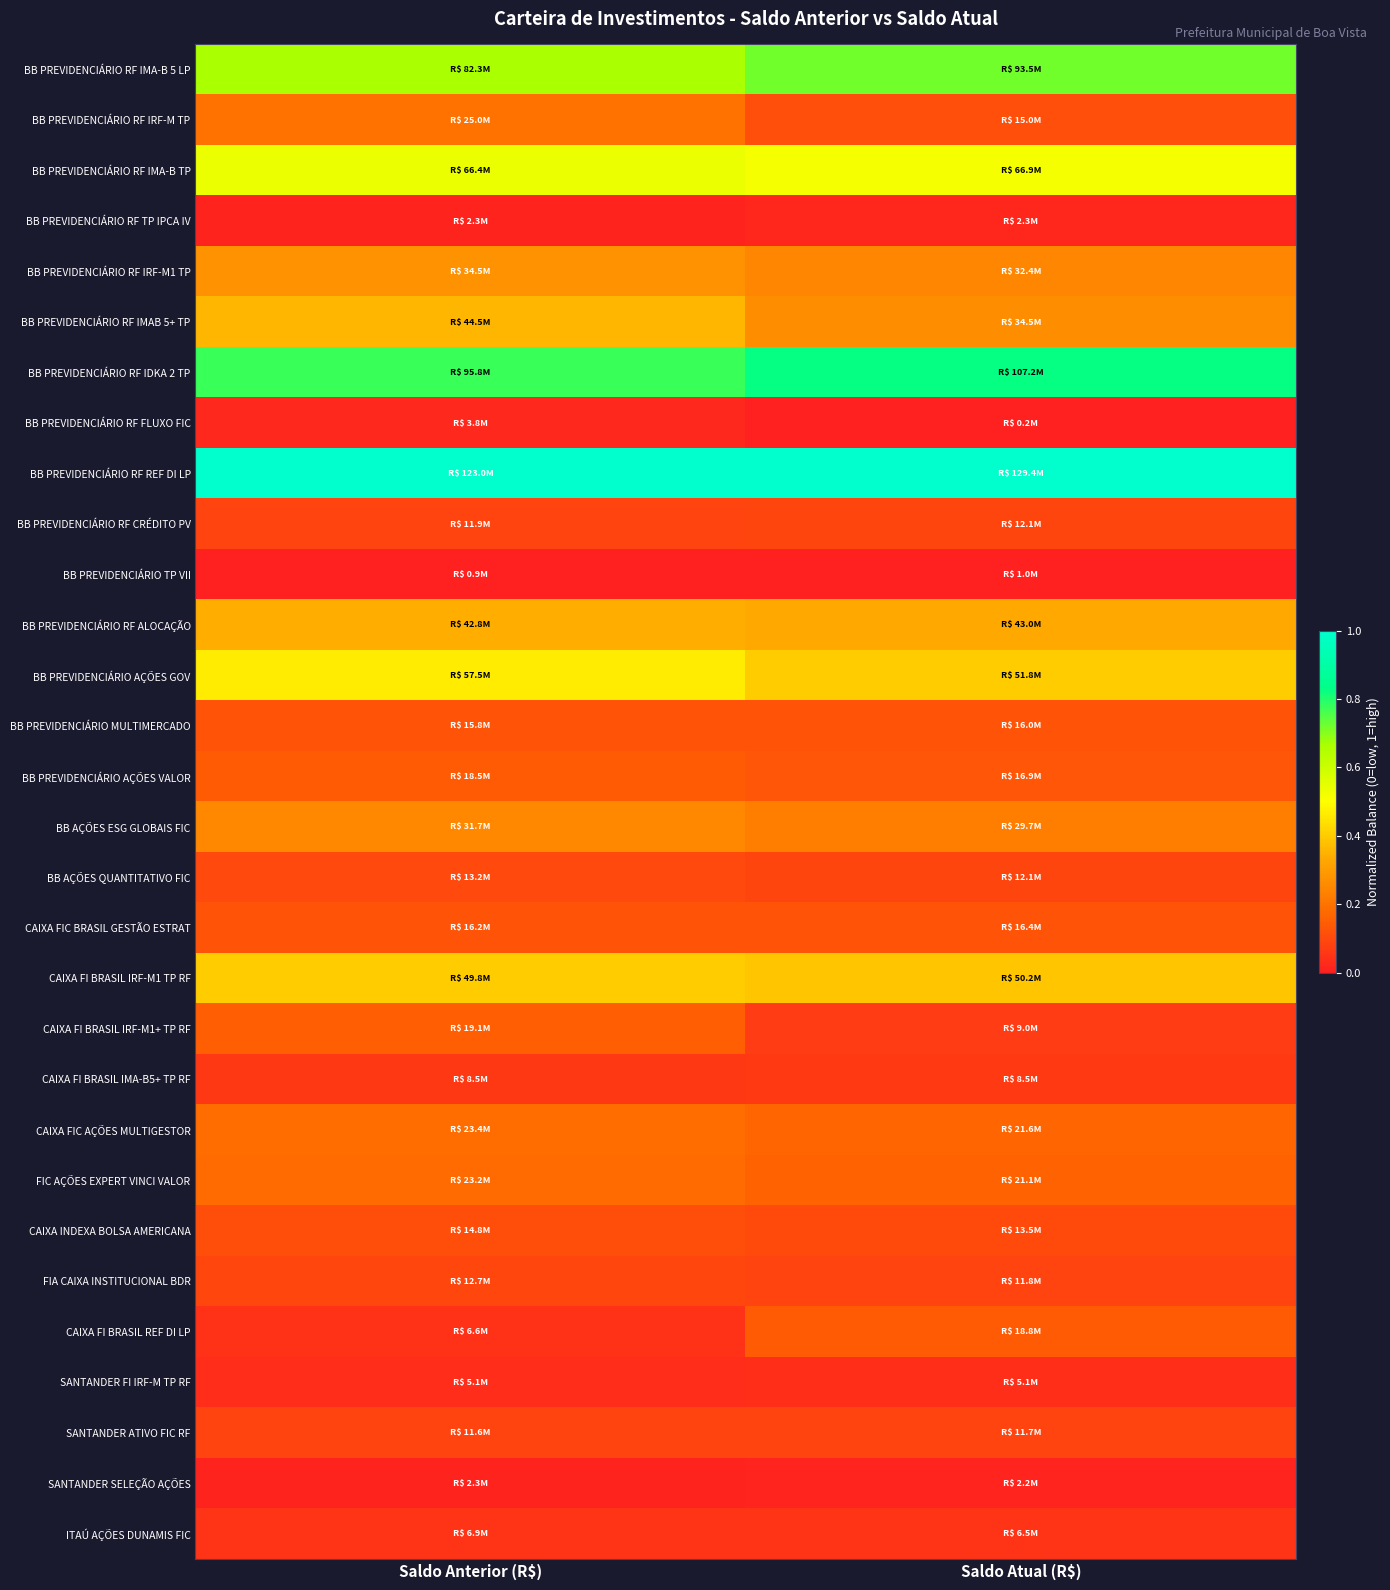

Reading right to left, list all the values displayed in this chart.

BB PREVIDENCIÁRIO RF IMA-B 5 LP: Saldo Atual (R$)=0.7	Saldo Anterior (R$)=0.7
BB PREVIDENCIÁRIO RF IRF-M TP: Saldo Atual (R$)=0.1	Saldo Anterior (R$)=0.2
BB PREVIDENCIÁRIO RF IMA-B TP: Saldo Atual (R$)=0.5	Saldo Anterior (R$)=0.5
BB PREVIDENCIÁRIO RF TP IPCA IV: Saldo Atual (R$)=0.0	Saldo Anterior (R$)=0.0
BB PREVIDENCIÁRIO RF IRF-M1 TP: Saldo Atual (R$)=0.2	Saldo Anterior (R$)=0.3
BB PREVIDENCIÁRIO RF IMAB 5+ TP: Saldo Atual (R$)=0.3	Saldo Anterior (R$)=0.4
BB PREVIDENCIÁRIO RF IDKA 2 TP: Saldo Atual (R$)=0.8	Saldo Anterior (R$)=0.8
BB PREVIDENCIÁRIO RF FLUXO FIC: Saldo Atual (R$)=0.0	Saldo Anterior (R$)=0.0
BB PREVIDENCIÁRIO RF REF DI LP: Saldo Atual (R$)=1.0	Saldo Anterior (R$)=1.0
BB PREVIDENCIÁRIO RF CRÉDITO PV: Saldo Atual (R$)=0.1	Saldo Anterior (R$)=0.1
BB PREVIDENCIÁRIO TP VII: Saldo Atual (R$)=0.0	Saldo Anterior (R$)=0.0
BB PREVIDENCIÁRIO RF ALOCAÇÃO: Saldo Atual (R$)=0.3	Saldo Anterior (R$)=0.3
BB PREVIDENCIÁRIO AÇÕES GOV: Saldo Atual (R$)=0.4	Saldo Anterior (R$)=0.5
BB PREVIDENCIÁRIO MULTIMERCADO: Saldo Atual (R$)=0.1	Saldo Anterior (R$)=0.1
BB PREVIDENCIÁRIO AÇÕES VALOR: Saldo Atual (R$)=0.1	Saldo Anterior (R$)=0.1
BB AÇÕES ESG GLOBAIS FIC: Saldo Atual (R$)=0.2	Saldo Anterior (R$)=0.3
BB AÇÕES QUANTITATIVO FIC: Saldo Atual (R$)=0.1	Saldo Anterior (R$)=0.1
CAIXA FIC BRASIL GESTÃO ESTRAT: Saldo Atual (R$)=0.1	Saldo Anterior (R$)=0.1
CAIXA FI BRASIL IRF-M1 TP RF: Saldo Atual (R$)=0.4	Saldo Anterior (R$)=0.4
CAIXA FI BRASIL IRF-M1+ TP RF: Saldo Atual (R$)=0.1	Saldo Anterior (R$)=0.1
CAIXA FI BRASIL IMA-B5+ TP RF: Saldo Atual (R$)=0.1	Saldo Anterior (R$)=0.1
CAIXA FIC AÇÕES MULTIGESTOR: Saldo Atual (R$)=0.2	Saldo Anterior (R$)=0.2
FIC AÇÕES EXPERT VINCI VALOR: Saldo Atual (R$)=0.2	Saldo Anterior (R$)=0.2
CAIXA INDEXA BOLSA AMERICANA: Saldo Atual (R$)=0.1	Saldo Anterior (R$)=0.1
FIA CAIXA INSTITUCIONAL BDR: Saldo Atual (R$)=0.1	Saldo Anterior (R$)=0.1
CAIXA FI BRASIL REF DI LP: Saldo Atual (R$)=0.1	Saldo Anterior (R$)=0.0
SANTANDER FI IRF-M TP RF: Saldo Atual (R$)=0.0	Saldo Anterior (R$)=0.0
SANTANDER ATIVO FIC RF: Saldo Atual (R$)=0.1	Saldo Anterior (R$)=0.1
SANTANDER SELEÇÃO AÇÕES: Saldo Atual (R$)=0.0	Saldo Anterior (R$)=0.0
ITAÚ AÇÕES DUNAMIS FIC: Saldo Atual (R$)=0.0	Saldo Anterior (R$)=0.0